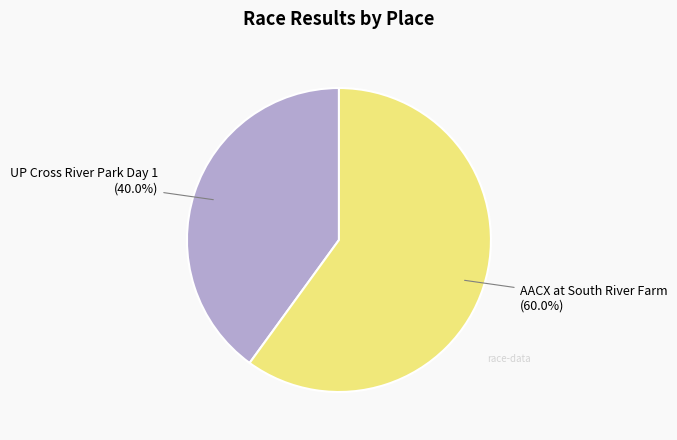

To the nearest percent, what is the combined percentage of UP Cross River Park Day 1 and AACX at South River Farm?

100%